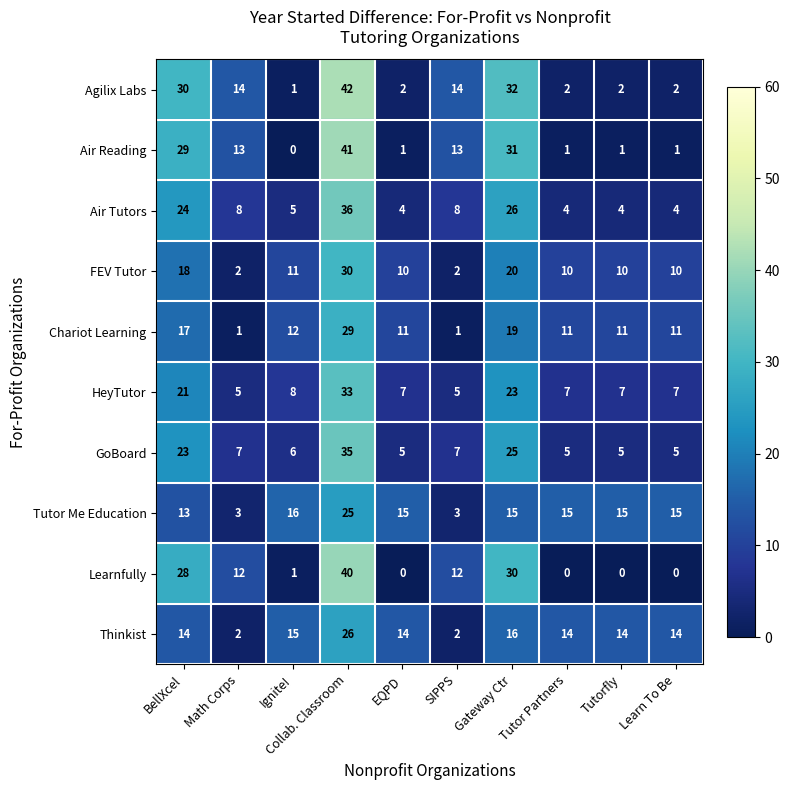

How many data points does each series have?

10